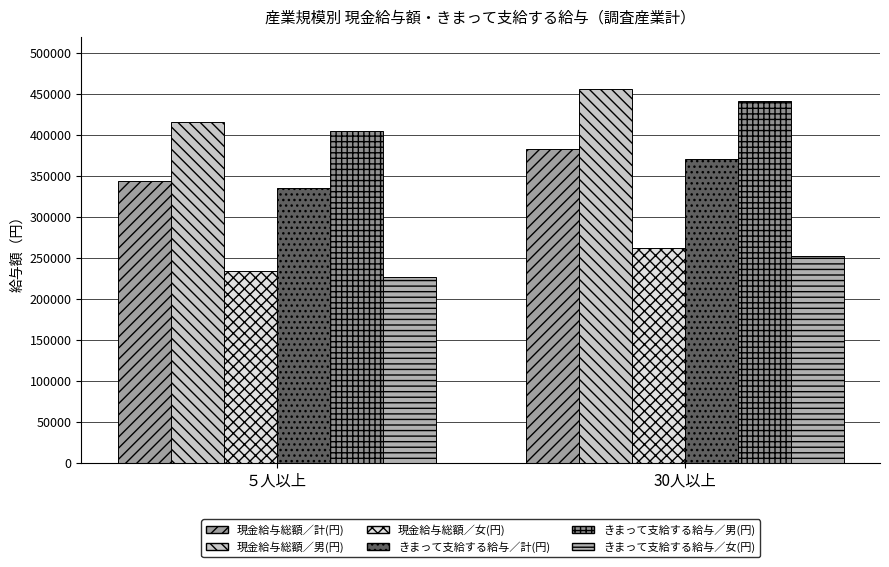

What is the average value of the 現金給与総額／計(円) series?

363412